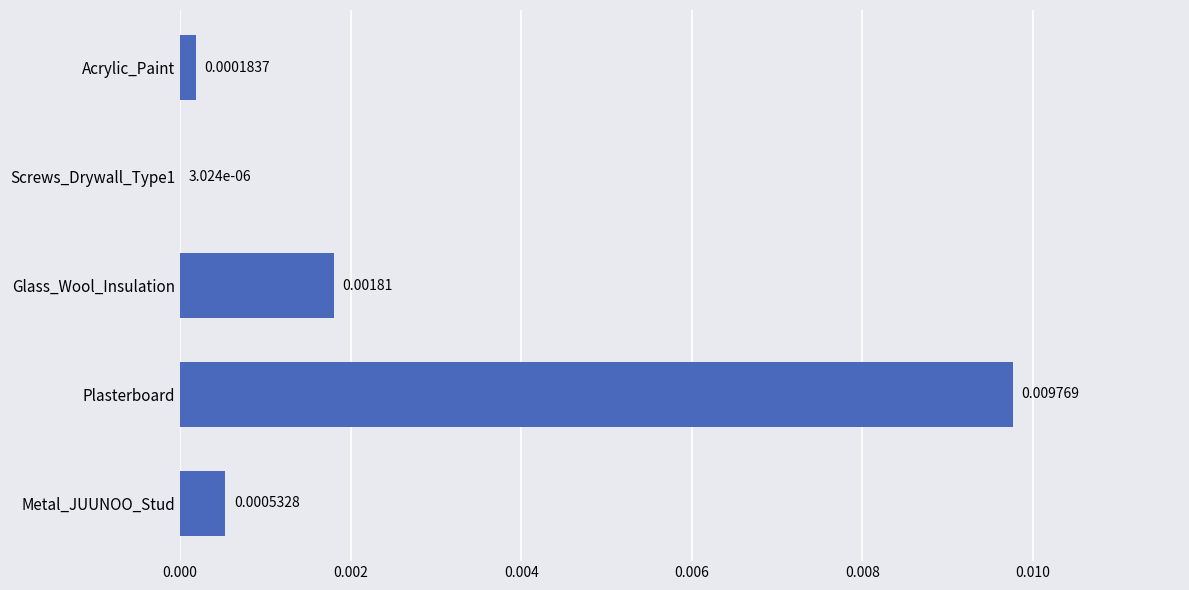

Between Glass_Wool_Insulation and Plasterboard, which is larger?

Plasterboard